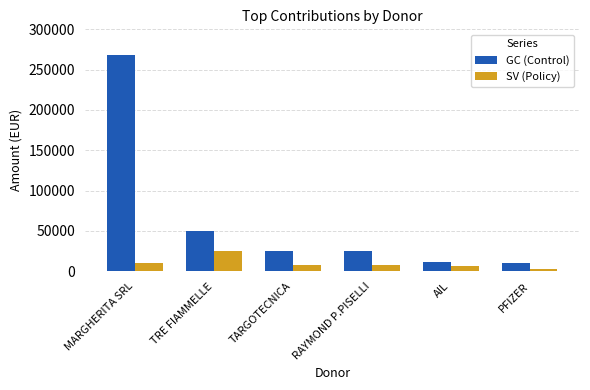

True or false: SV (Policy) has a value of 6002.4 at AIL.

True